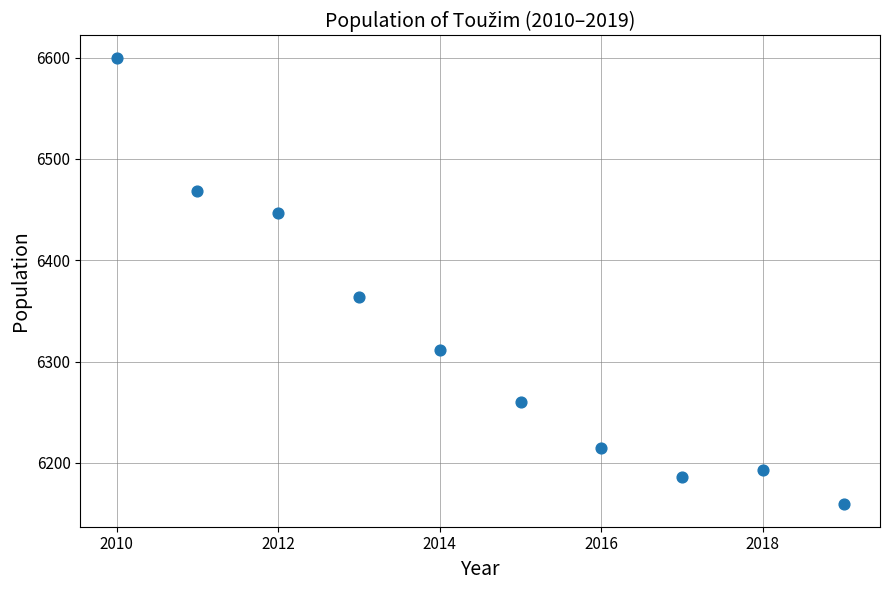

What is the range of X values (max minus min)?

9